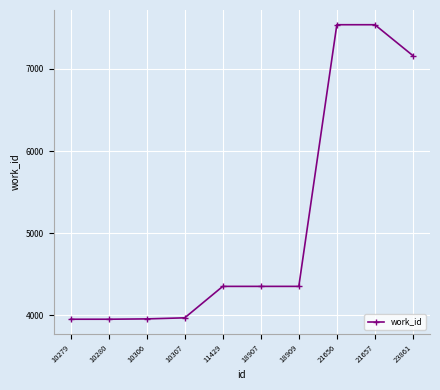

What is the sum of the values at 10306 and 10279?

7910